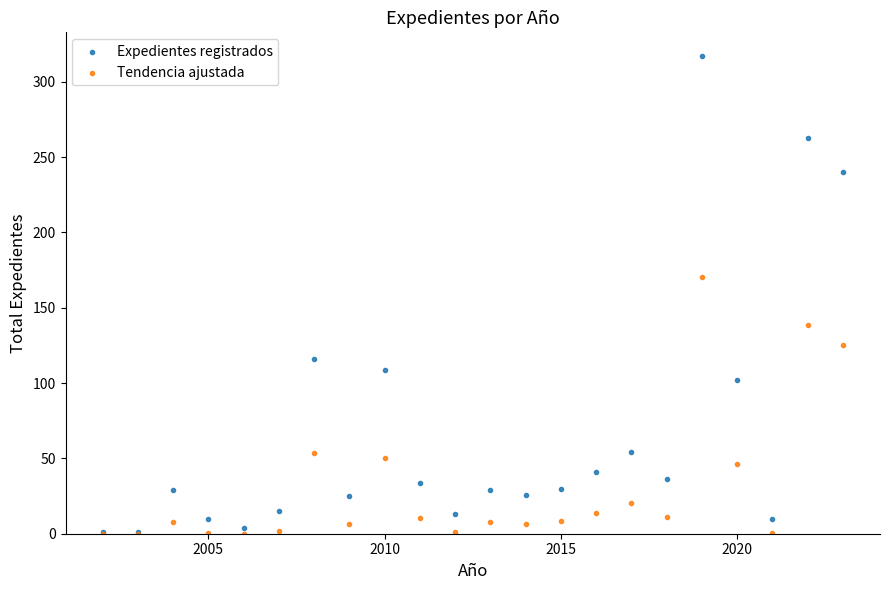

In the Tendencia ajustada series, what Y value is closest to 85?

53.9